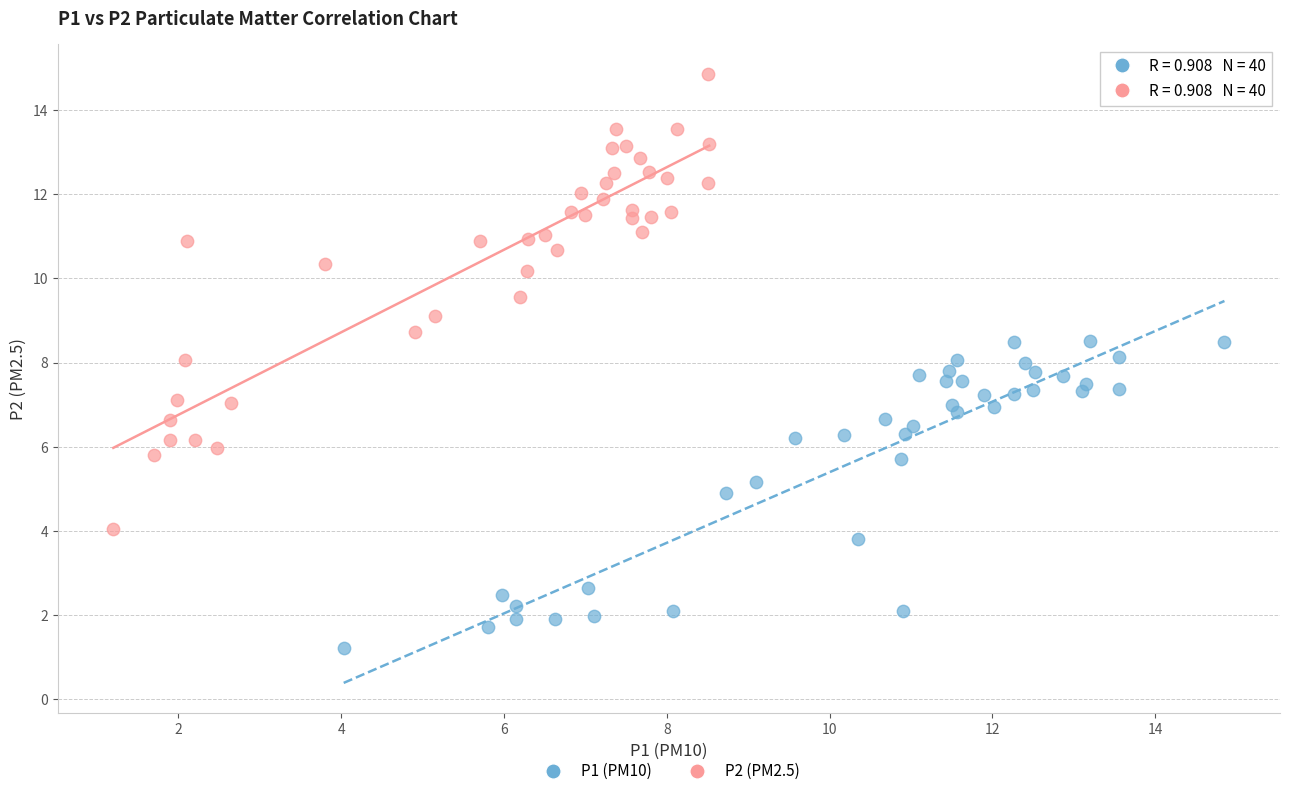

Which series has the widest spread of Y values?

P2 (PM2.5)